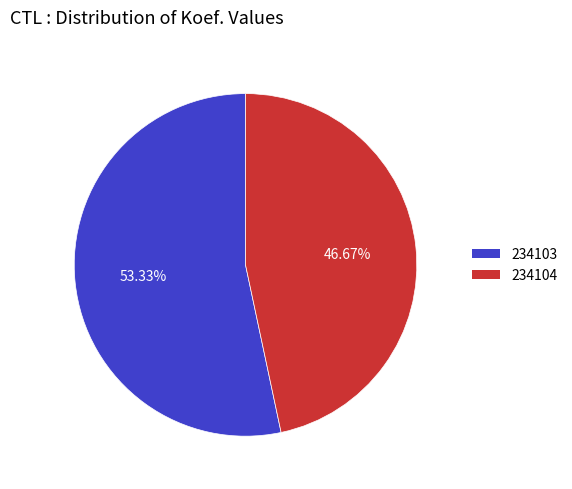

Do 234104 and 234103 together represent more than half of the pie?

Yes